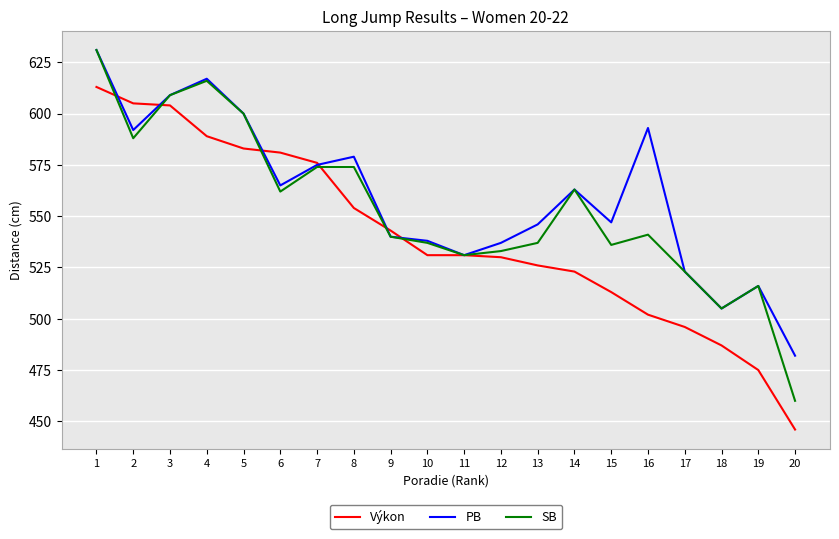

Reading right to left, what are all the values shown in this chart?

Výkon: 446	475	487	496	502	513	523	526	530	531	531	543	554	576	581	583	589	604	605	613
PB: 482	516	505	523	593	547	563	546	537	531	538	540	579	575	565	600	617	609	592	631
SB: 460	516	505	523	541	536	563	537	533	531	537	540	574	574	562	600	616	609	588	631